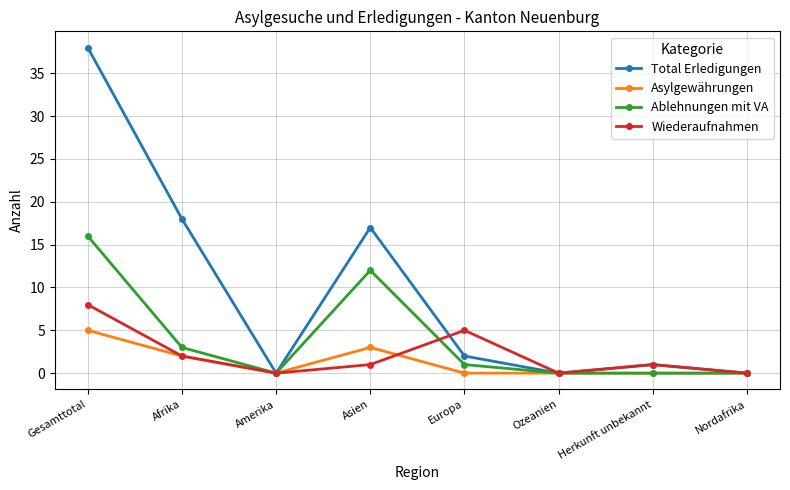

True or false: Ablehnungen mit VA has a value of 3 at Afrika.

True